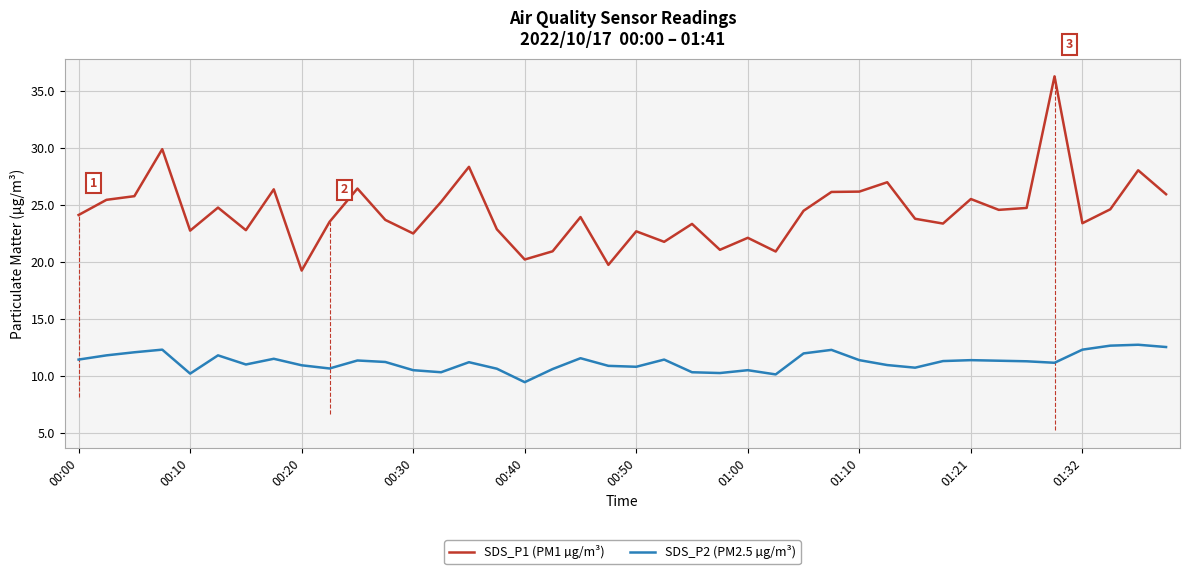

What is the difference between the maximum and minimum values in the SDS_P2 (PM2.5 µg/m³) series?

3.3